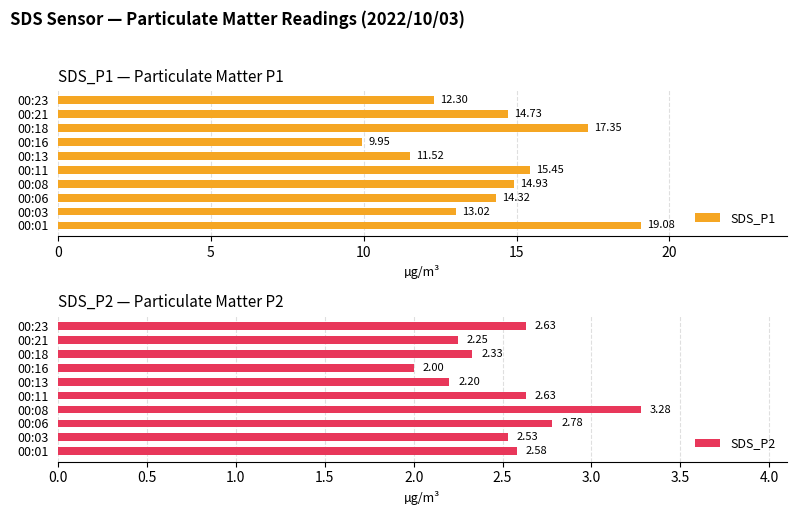

What is the difference between the maximum and minimum values in the SDS_P1 series?

9.1